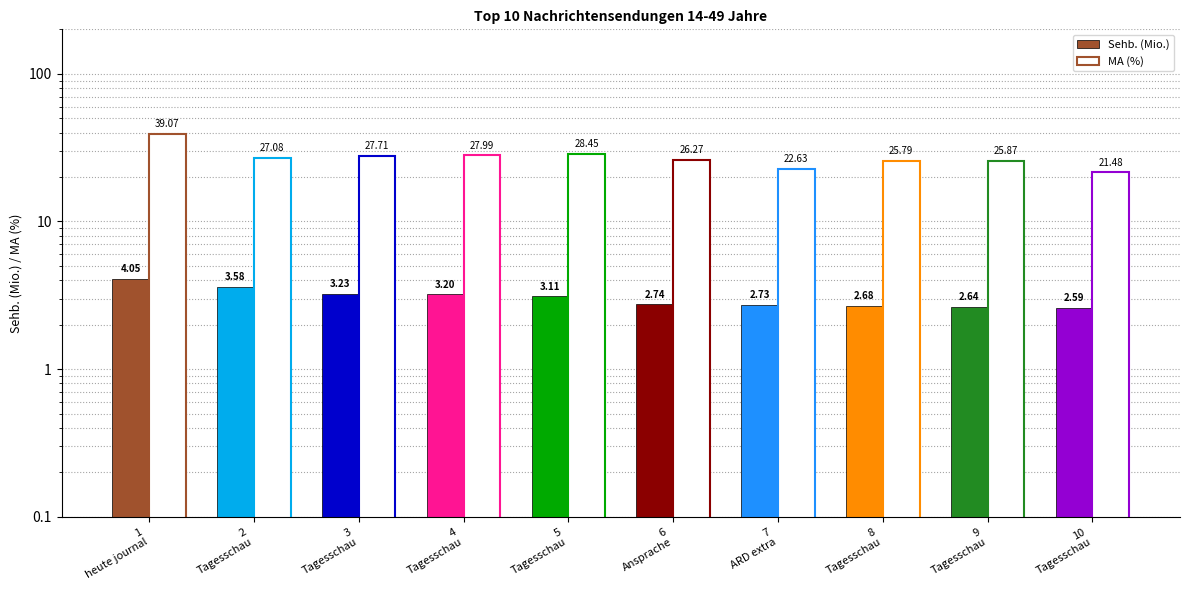

How many bars are there in total?

20